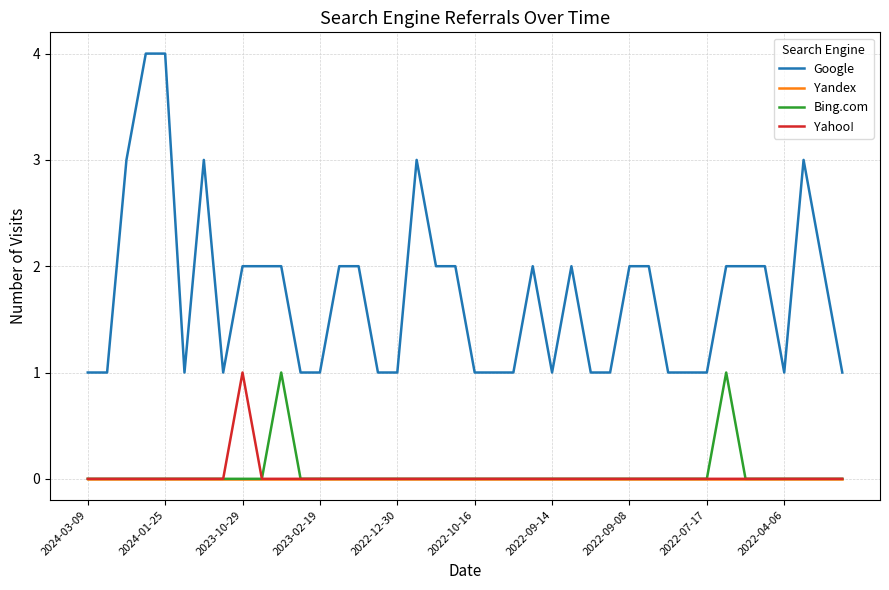

How many categories are shown in the chart?

40